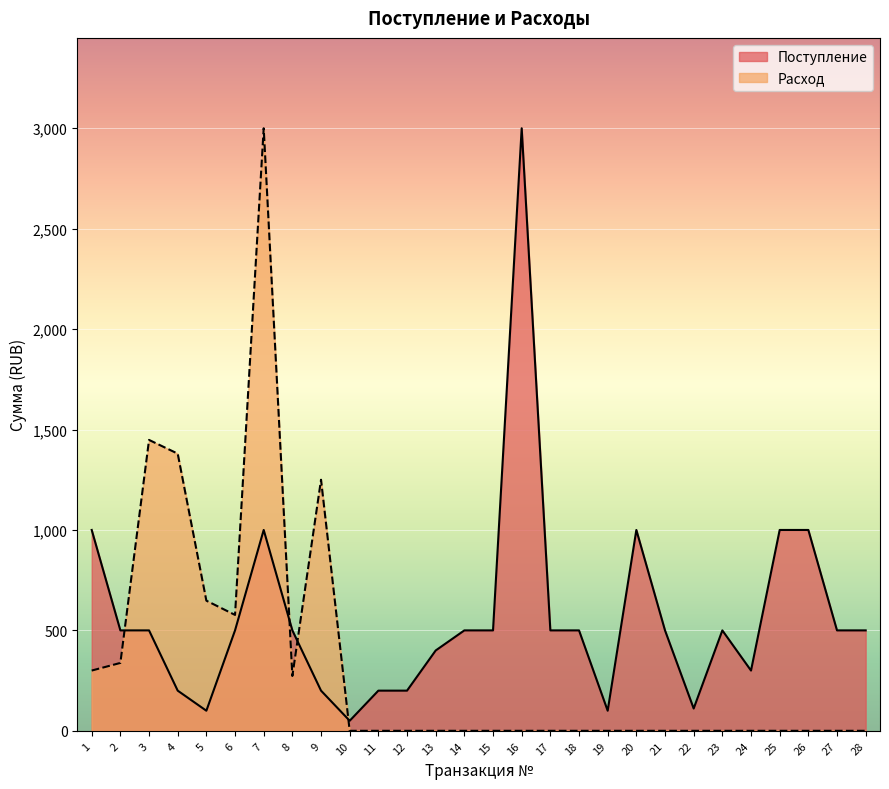

Where does the Поступление series first go above 500?

1